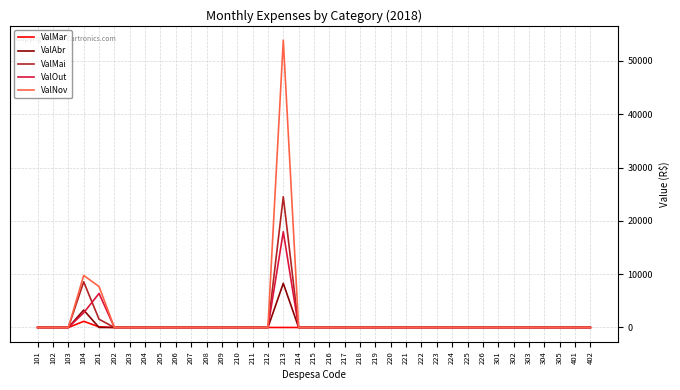

What is the average value of the ValAbr series?

312.0